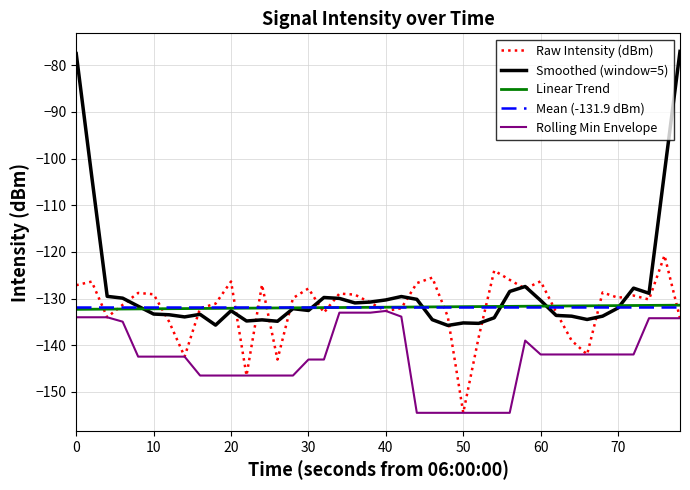

How many lines are shown in the chart?

5